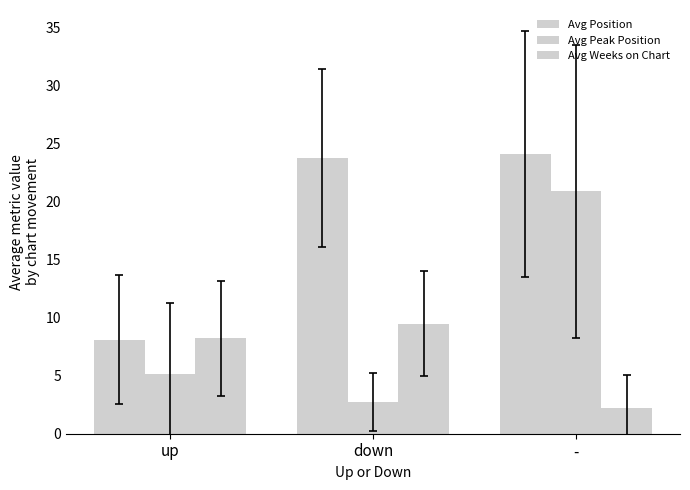

Where is Avg Peak Position nearest to the value 11?

up